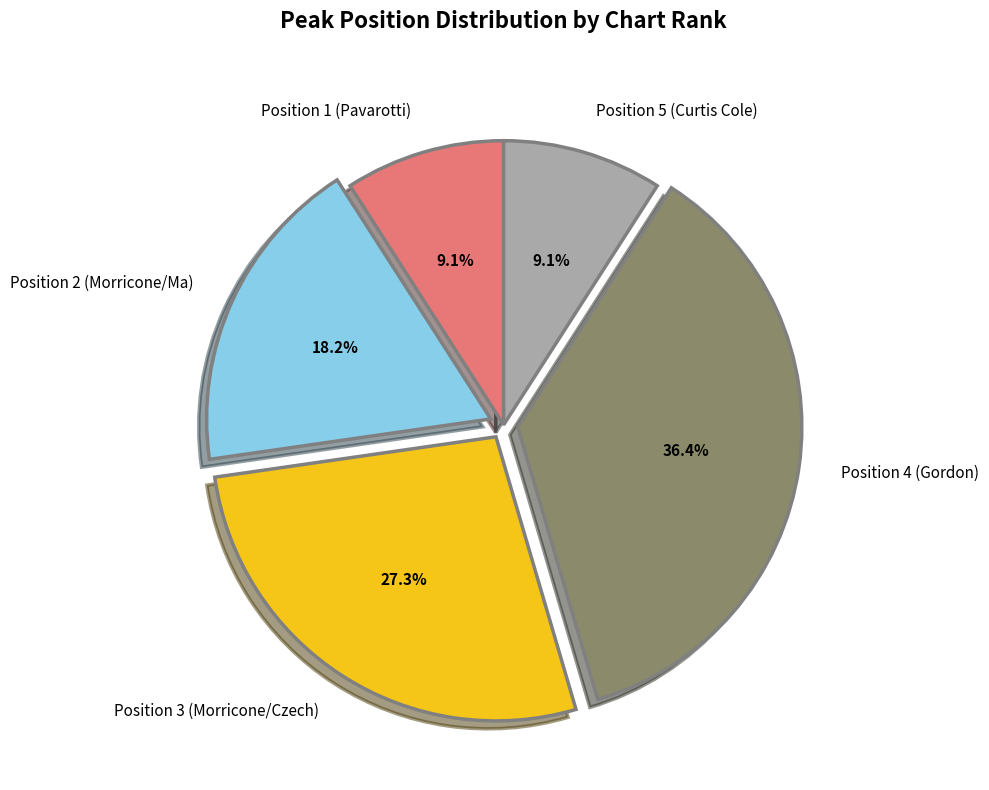

To the nearest percent, what percentage of the pie is Position 5 (Curtis Cole)?

9%